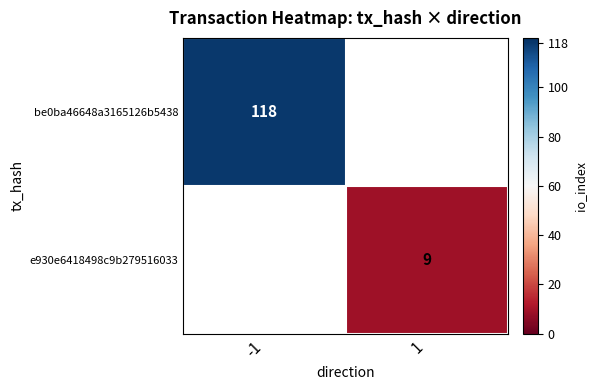

At how many categories does at least one series exceed 73?

1